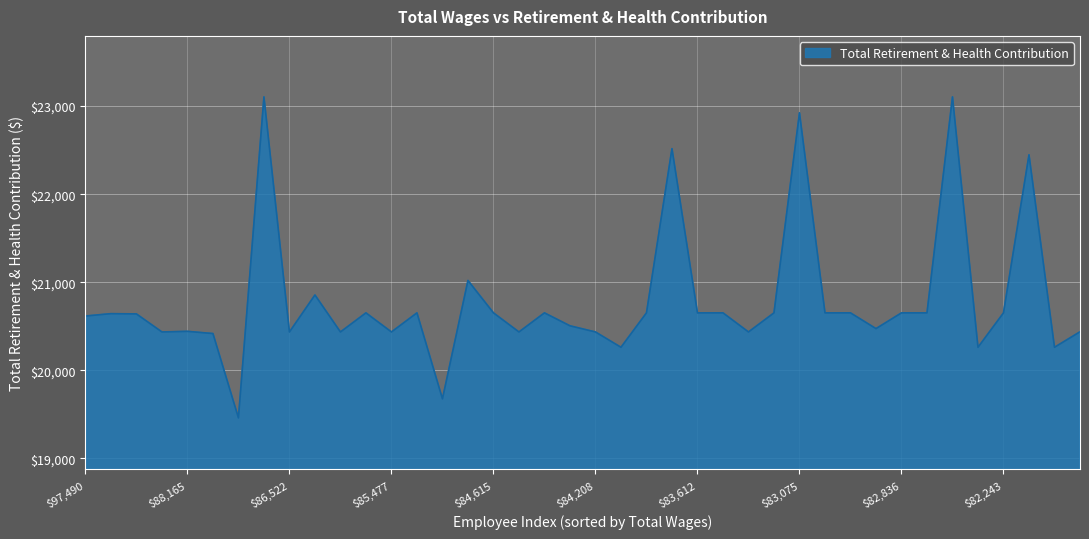

What is the smallest value displayed?

19458